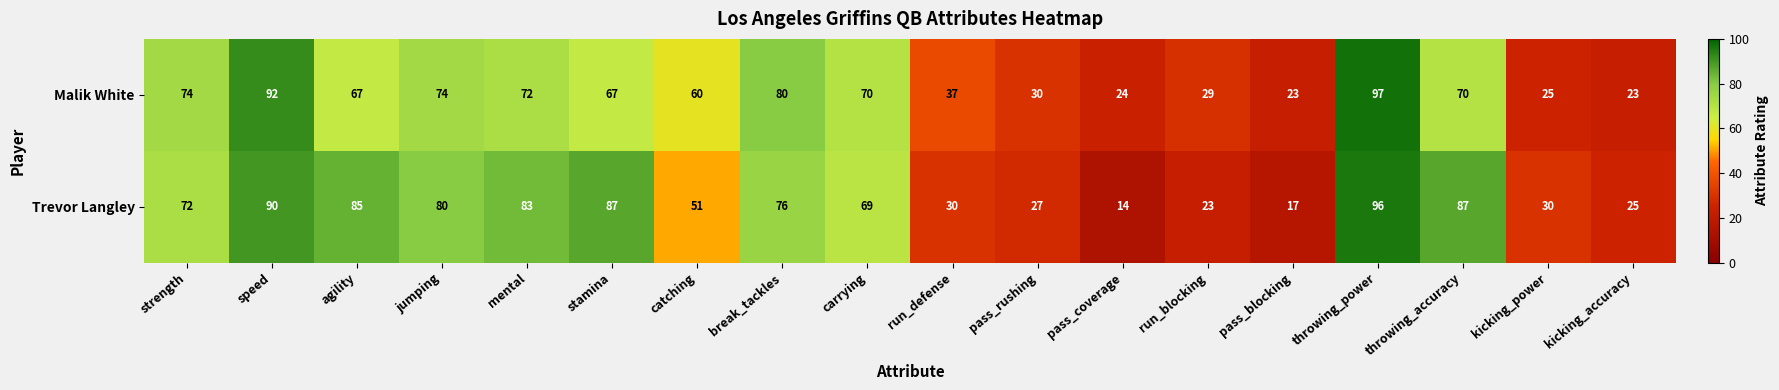

Between catching and carrying, which series saw the biggest shift?

Trevor Langley